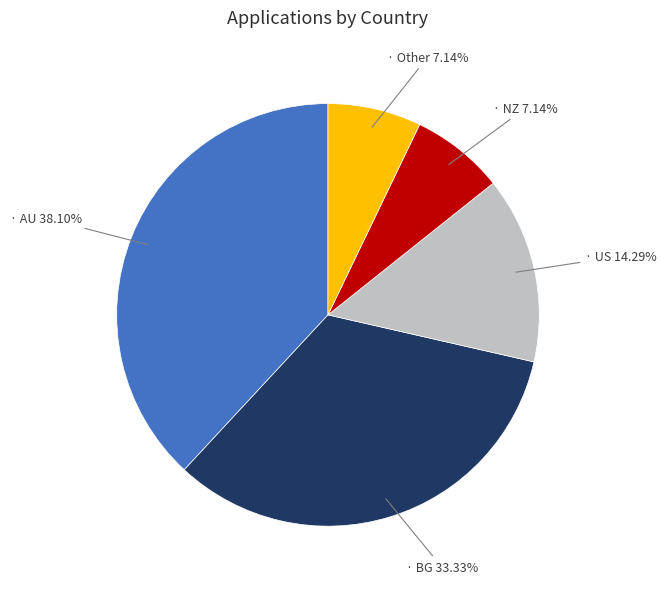

Is there any slice that represents more than half of the pie?

No